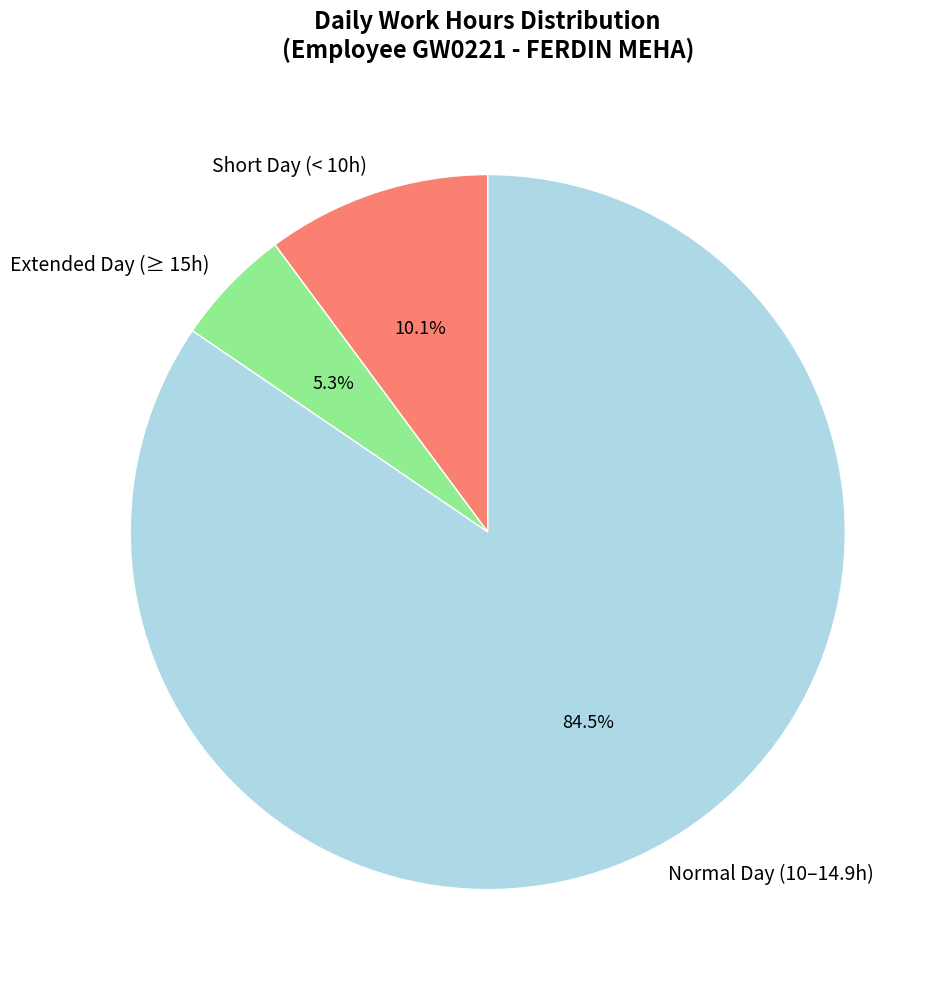

Does Extended Day (≥ 15h) account for over 50% of the chart?

No